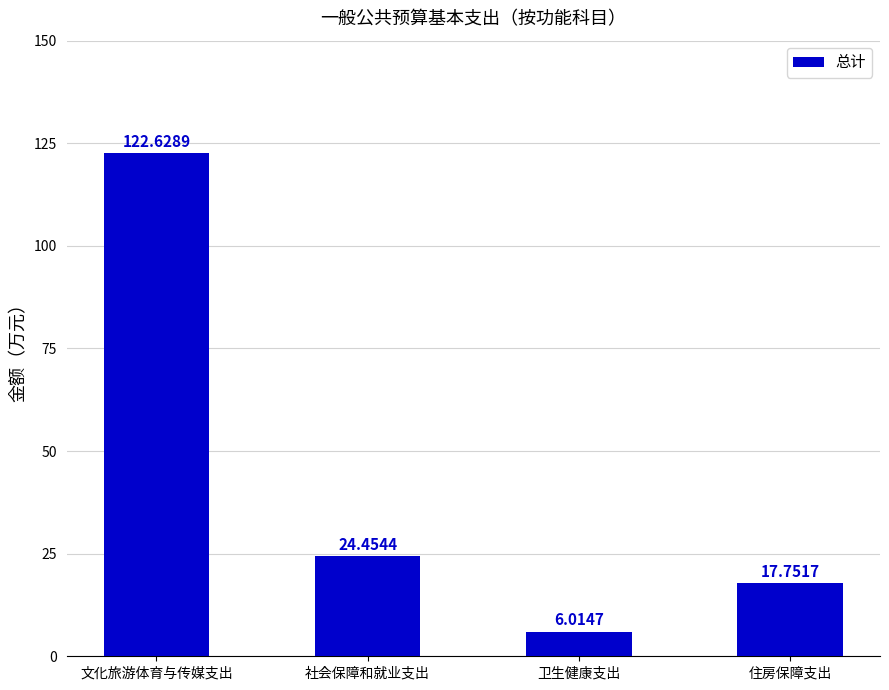

List the labels in order of value, smallest first.

卫生健康支出, 住房保障支出, 社会保障和就业支出, 文化旅游体育与传媒支出